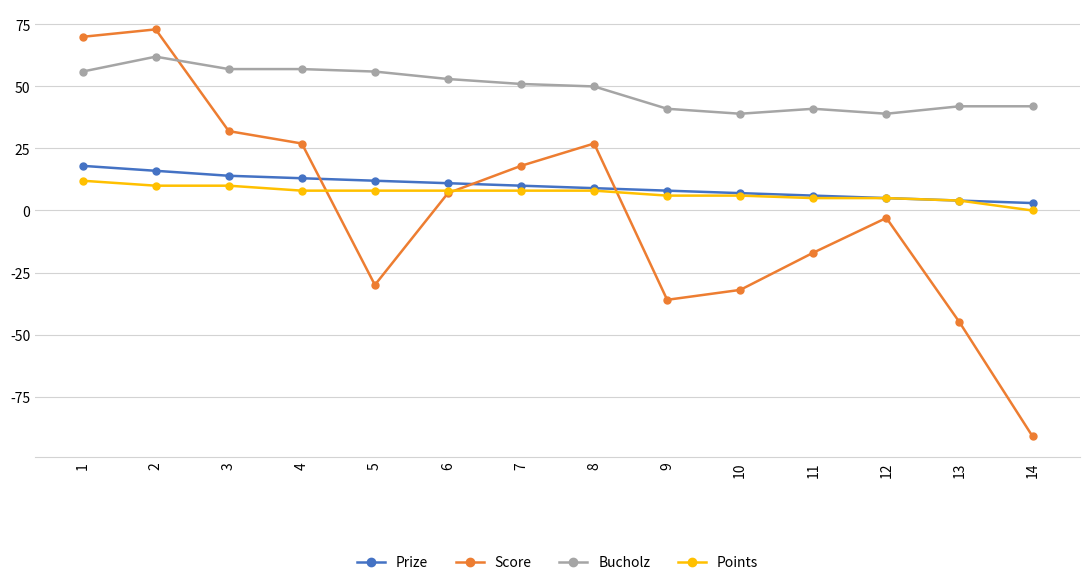

Is the value of Score at 8 greater than the value of Bucholz at 1?

No